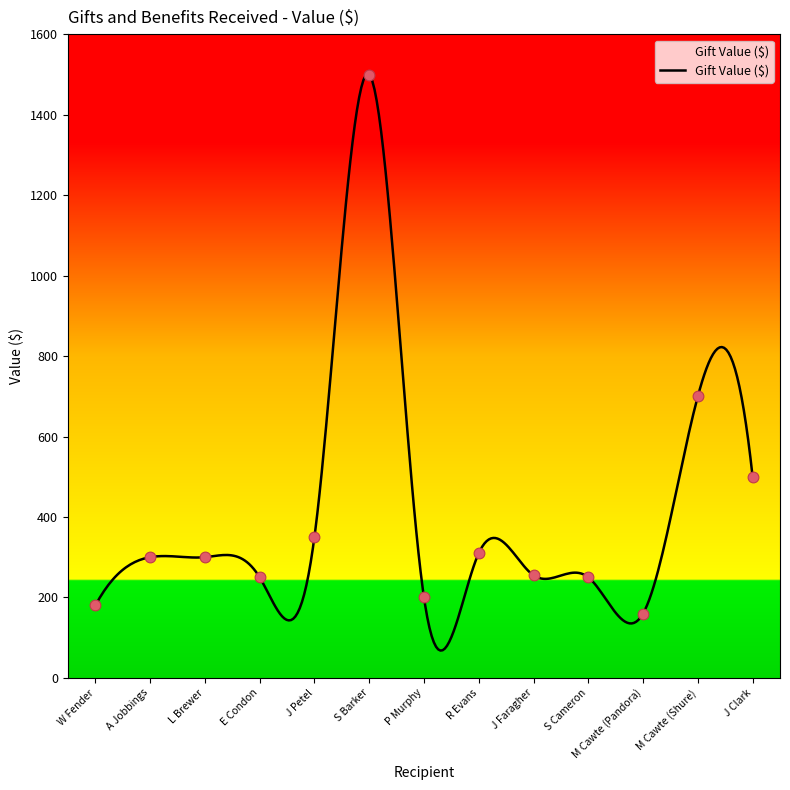

Between L Brewer and M Cawte (Shure), which is larger?

M Cawte (Shure)